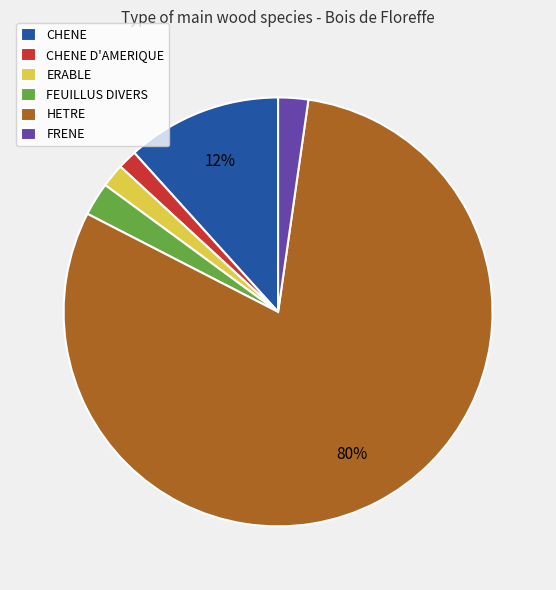

True or false: HETRE accounts for 80% of the total.

True